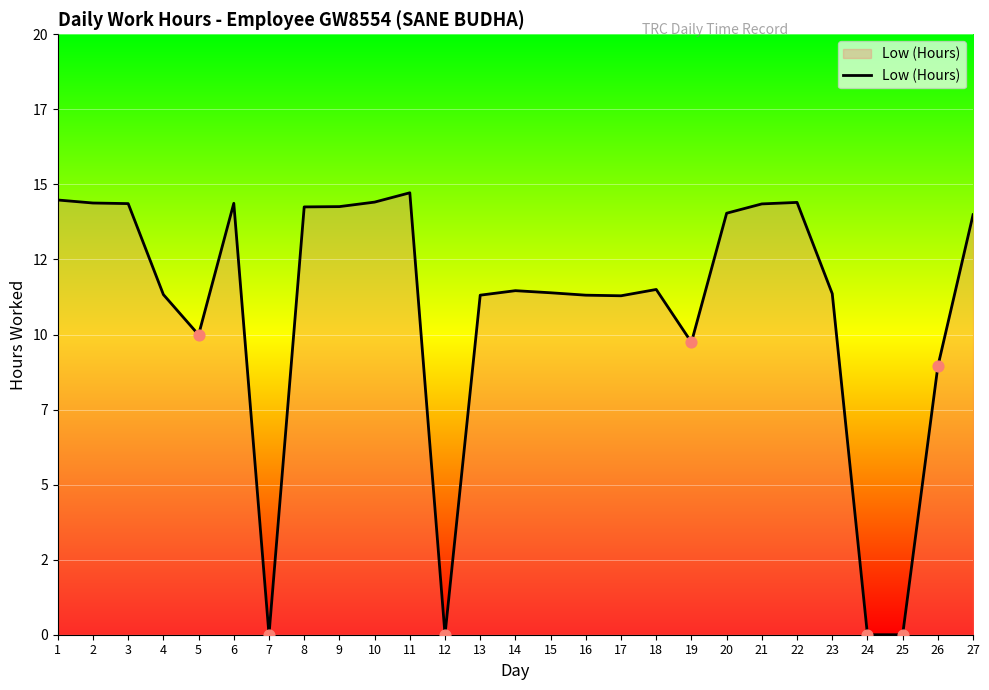

Approximately how many times larger is the value at 3 compared to 18?

1.2